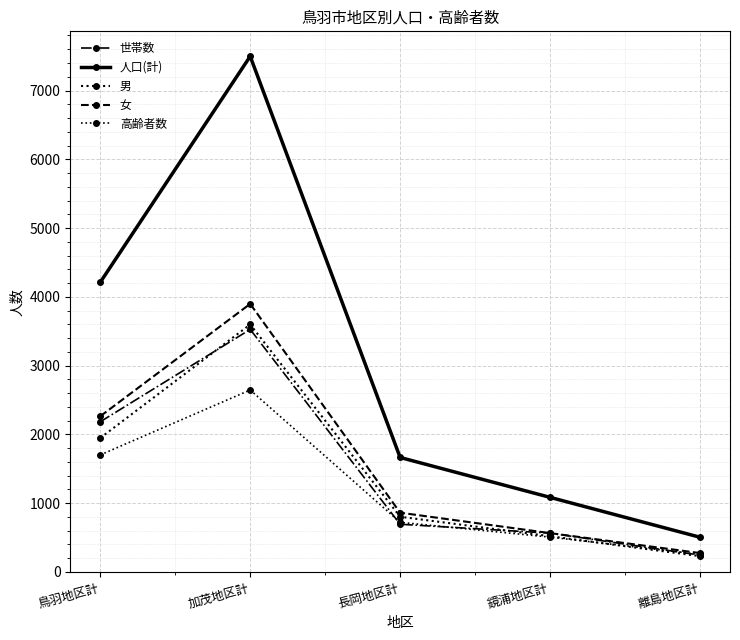

What is the label of the 5th point from the right?

鳥羽地区計